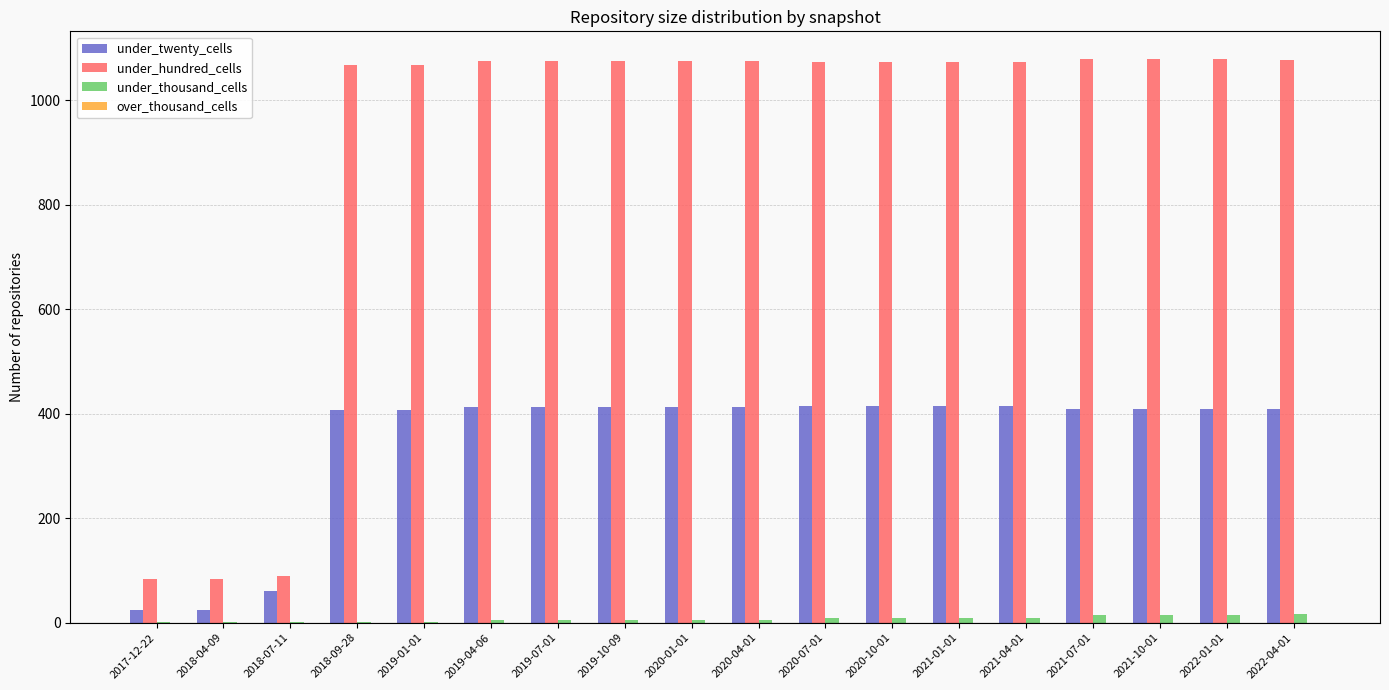

Which series has the largest total across all categories?

under_hundred_cells